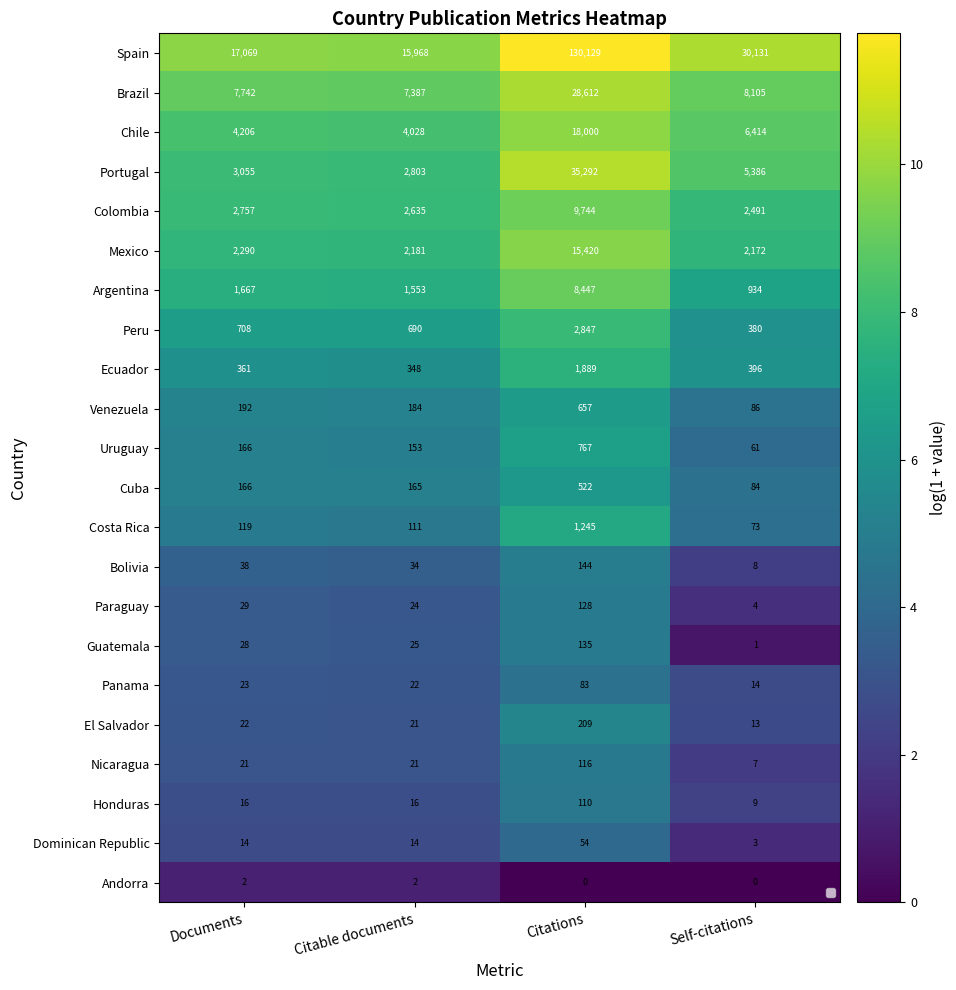

How many data points in Nicaragua are above 3?

3